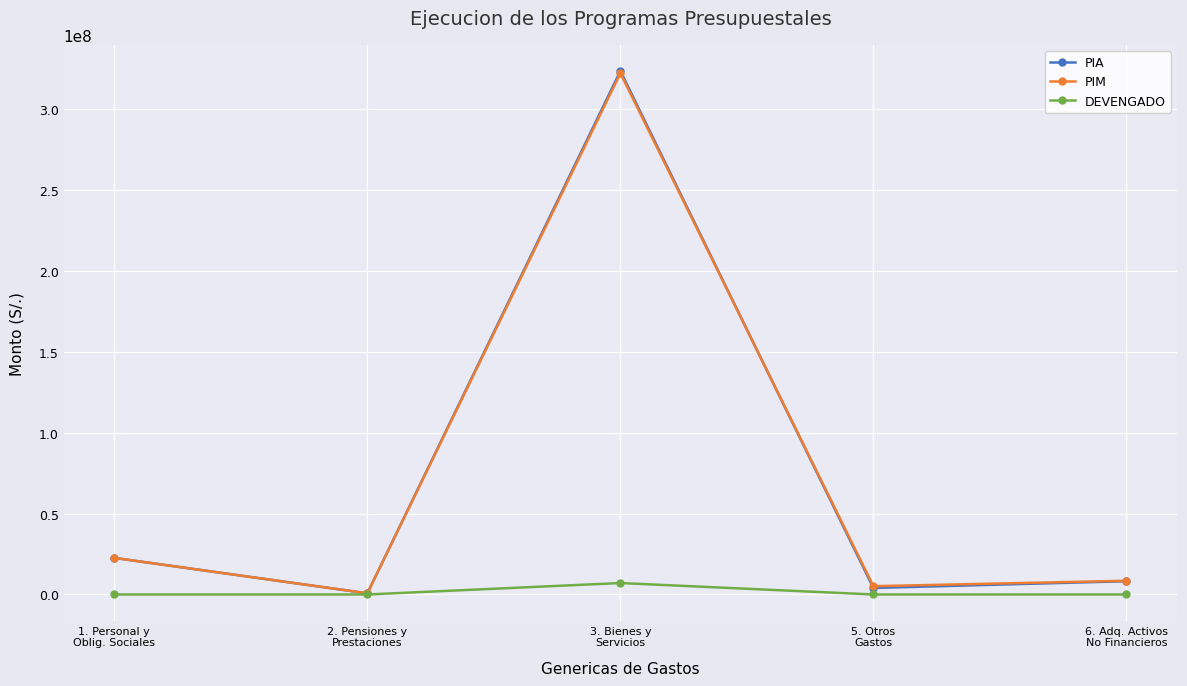

At how many categories does at least one series exceed 322641422?

1